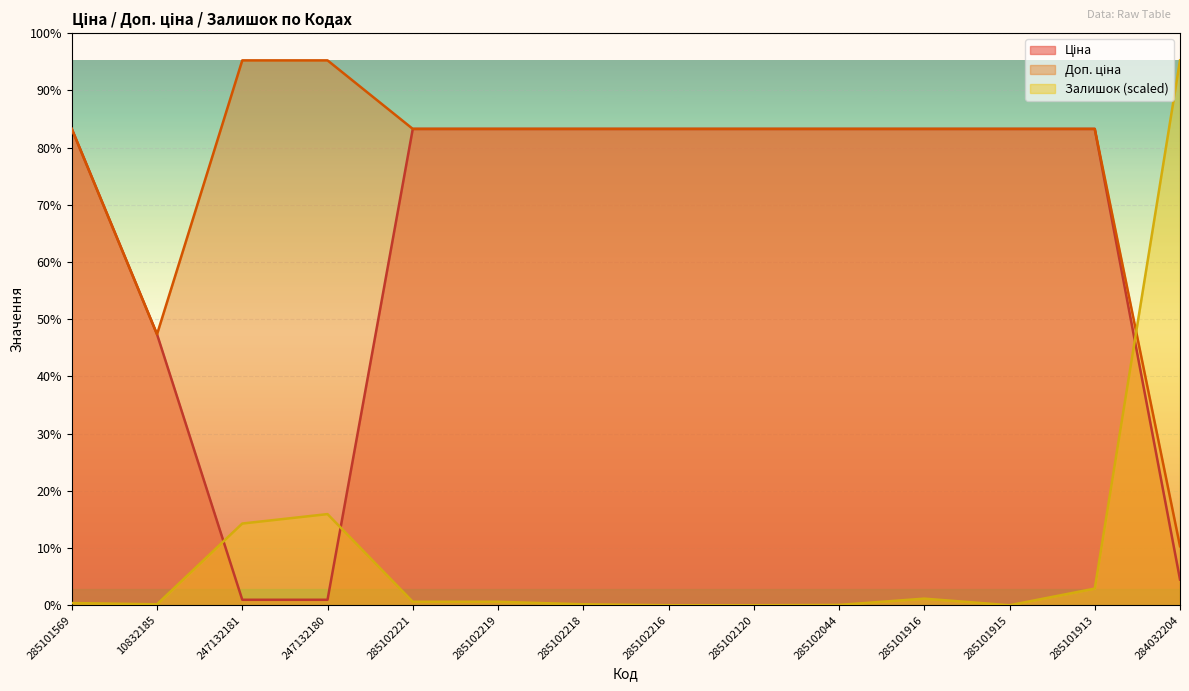

How many lines are shown in the chart?

3